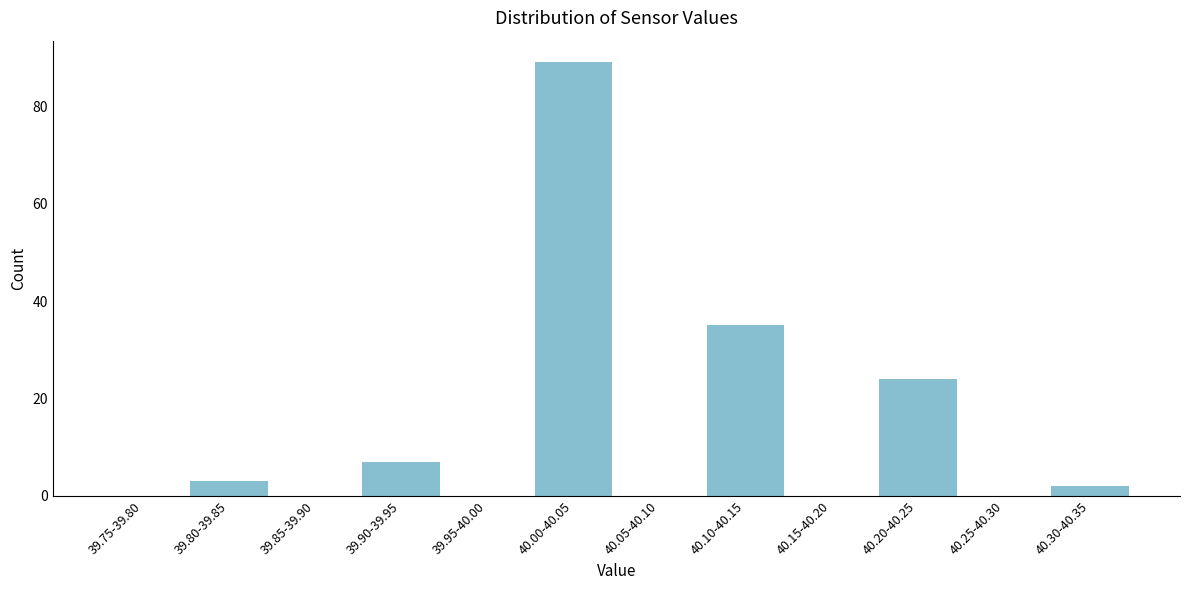

Reading left to right, extract all data points from this chart.

39.75-39.80=0	39.80-39.85=3	39.85-39.90=0	39.90-39.95=7	39.95-40.00=0	40.00-40.05=89	40.05-40.10=0	40.10-40.15=35	40.15-40.20=0	40.20-40.25=24	40.25-40.30=0	40.30-40.35=2